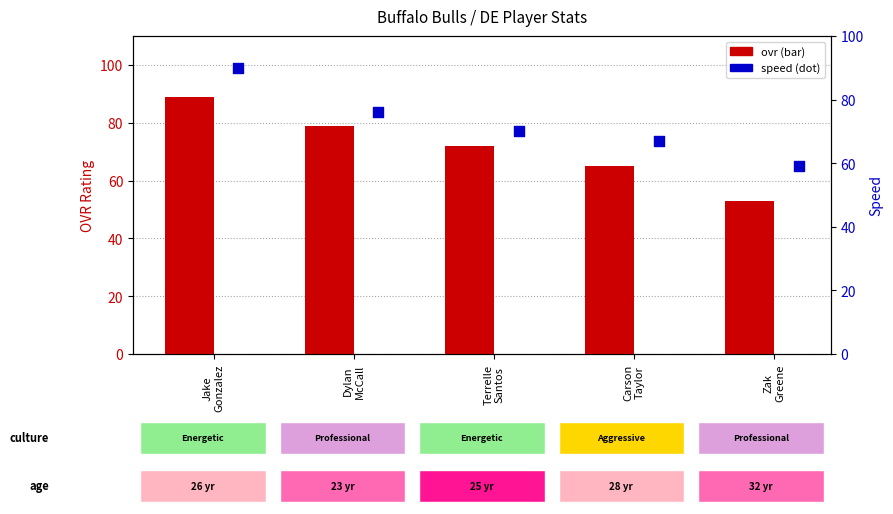

At which category is the sum across all series the highest?

Jake
Gonzalez